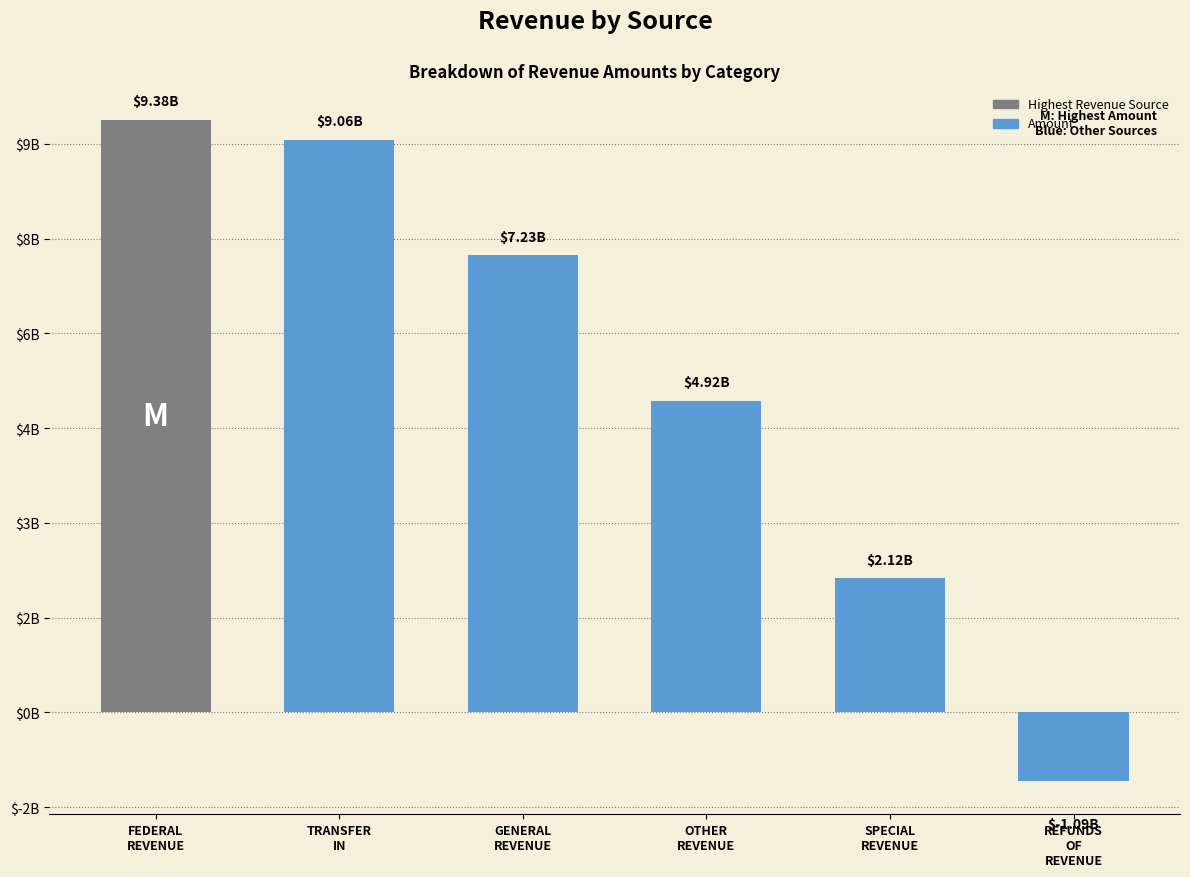

The chart shows a value of 7982640302.2 at OTHER
REVENUE. True or false?

False